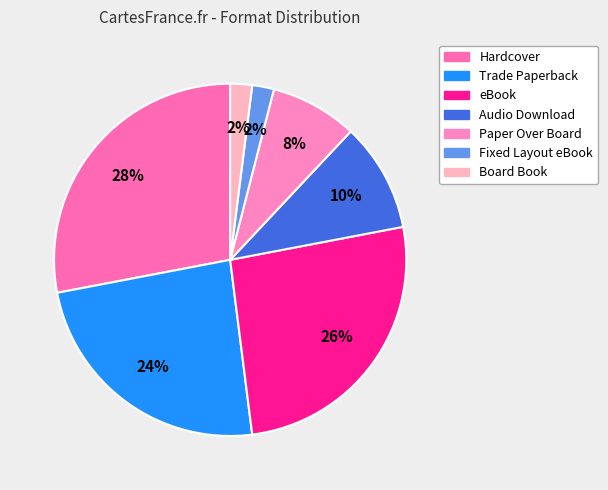

To the nearest percent, what is the combined percentage of Fixed Layout eBook and Board Book?

4%